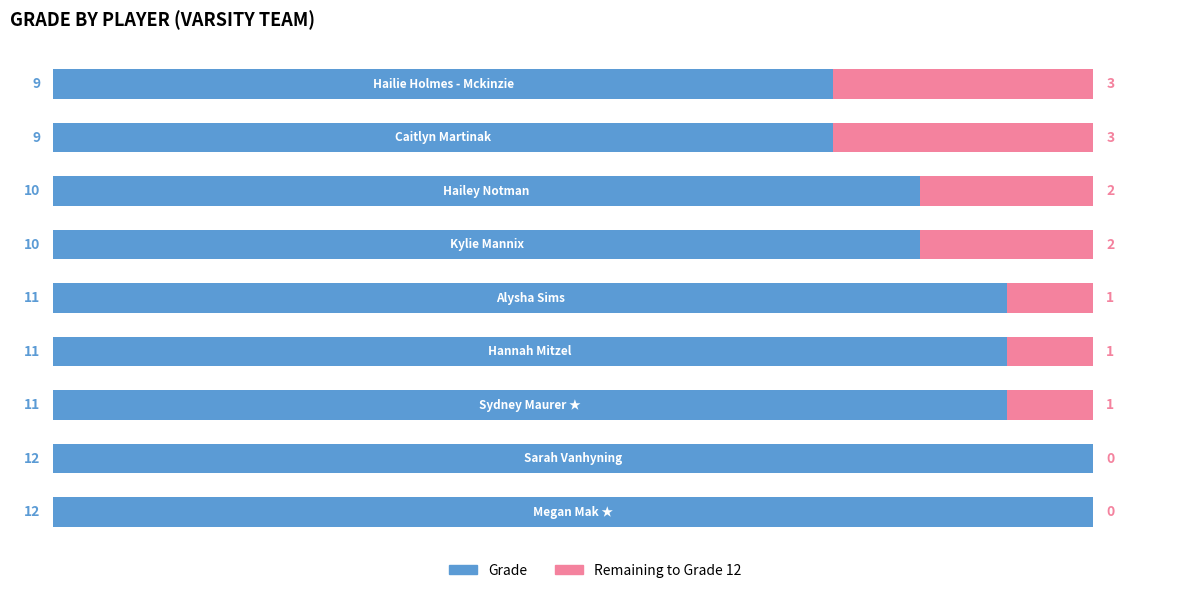

Count the number of data series in this chart.

2